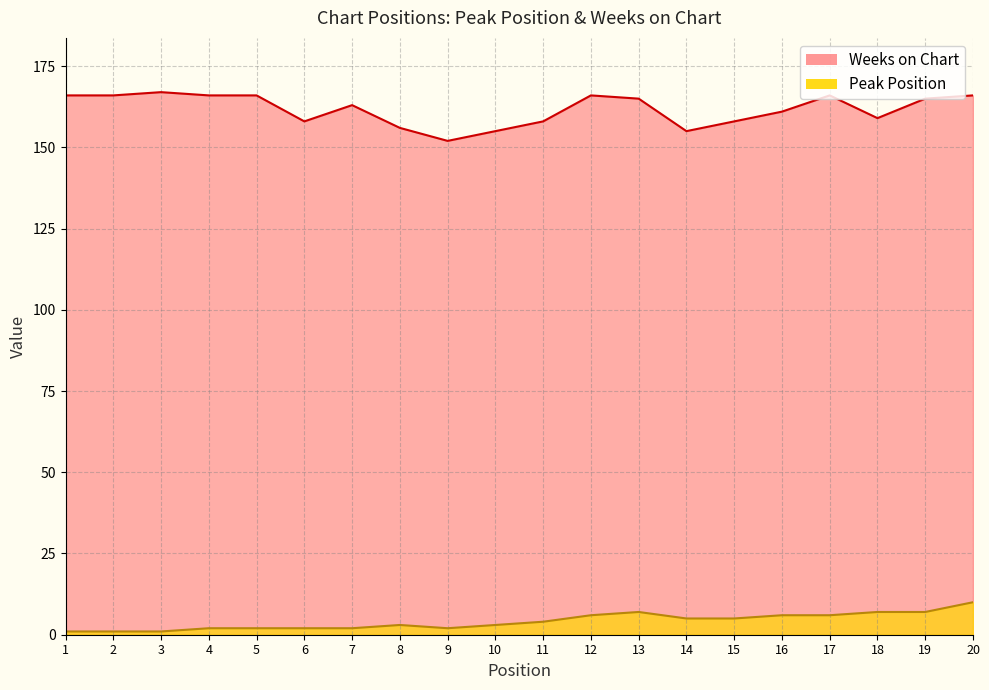

True or false: Weeks on Chart and Peak Position intersect in this chart.

False